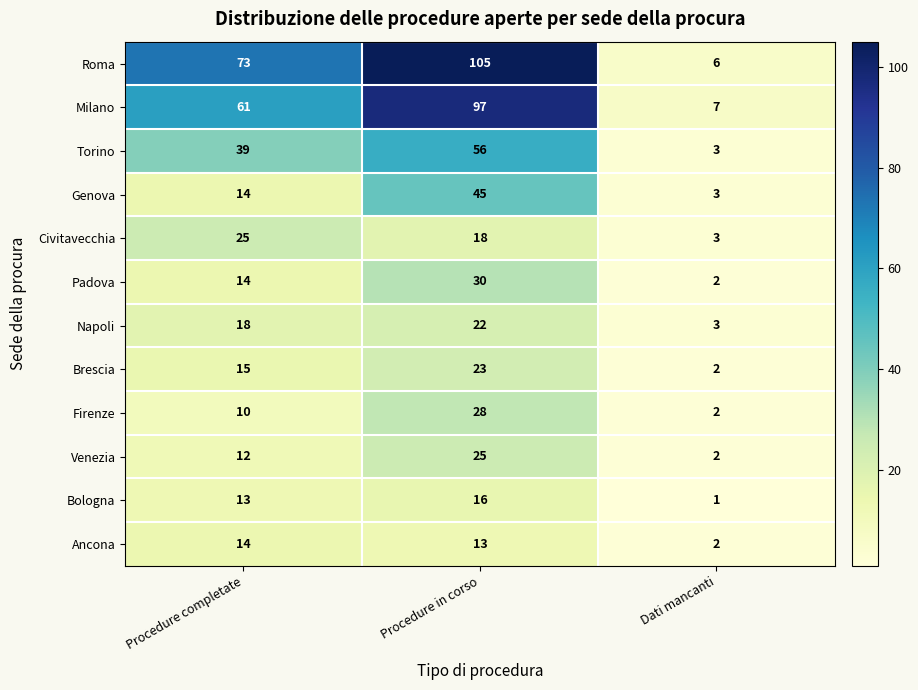

The value of Civitavecchia at Procedure completate is 25. True or false?

True